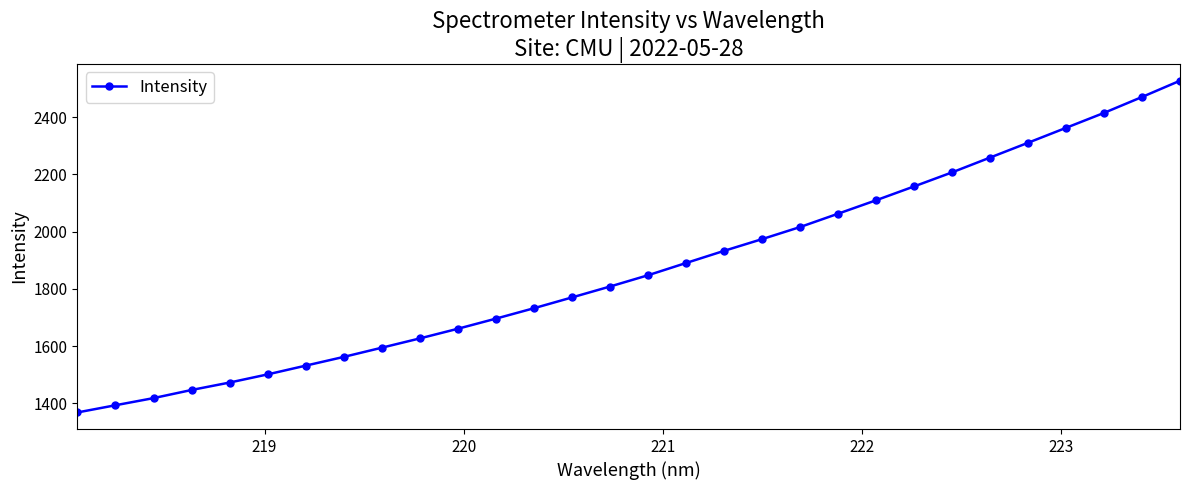

What is the value of the 18th point from the left?

1933.0